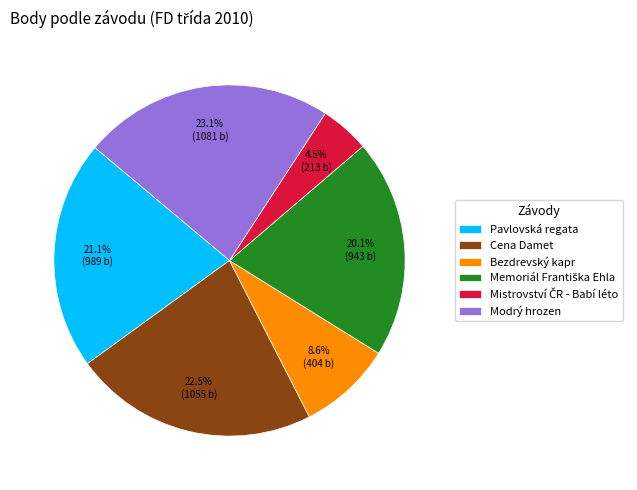

Is Pavlovská regata the majority of the pie?

No